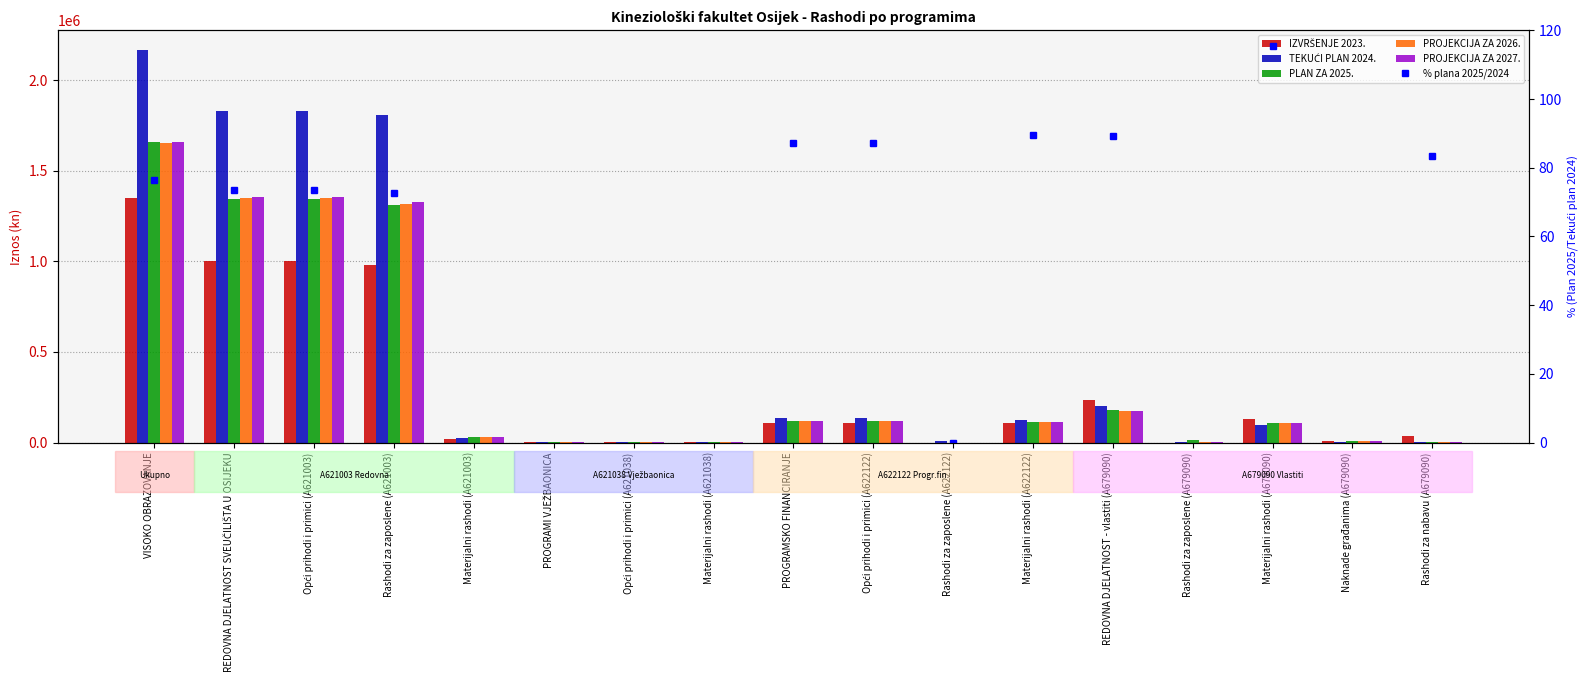

What is the label of the 13th bar from the right?

Materijalni rashodi (A621003)